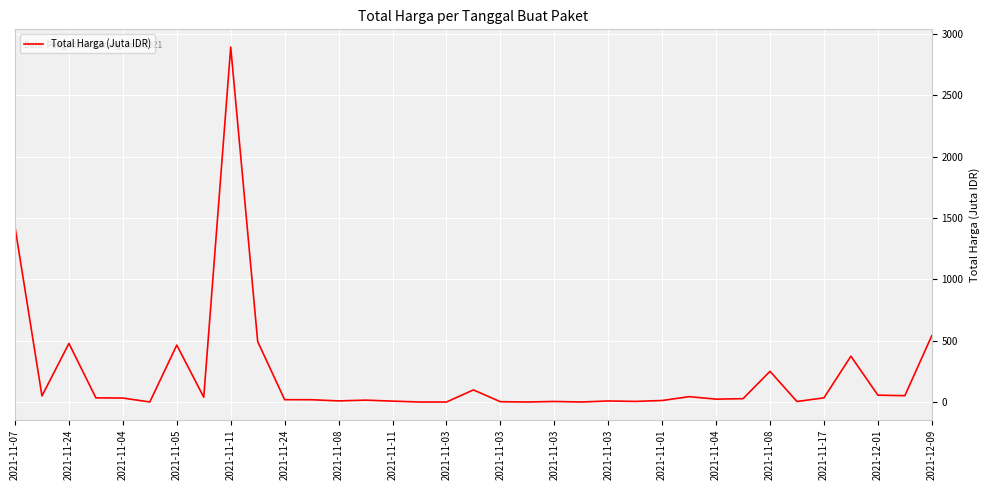

What is the greatest value displayed?

2892.1